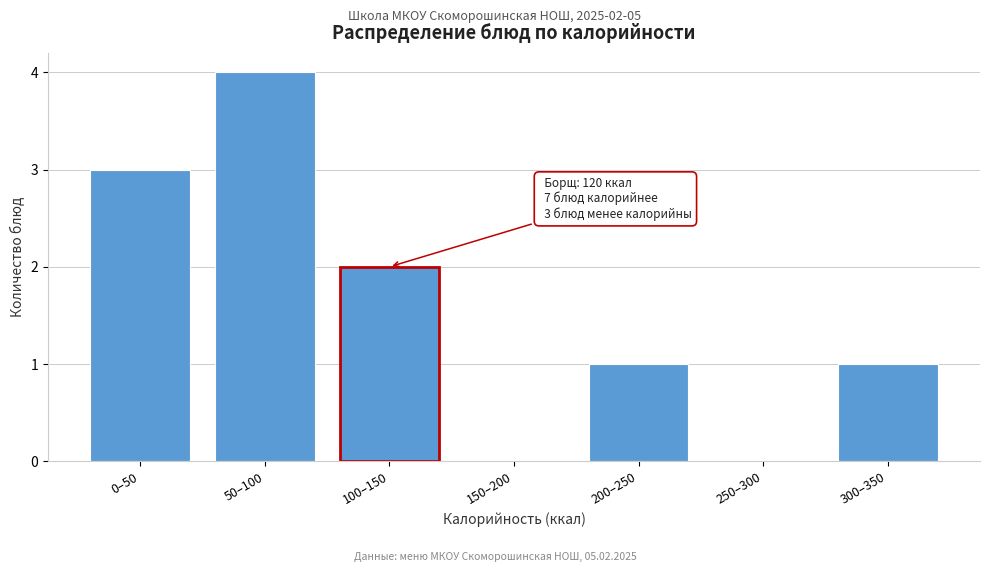

Reading right to left, what are all the values shown in this chart?

300–350=1	250–300=0	200–250=1	150–200=0	100–150=2	50–100=4	0–50=3